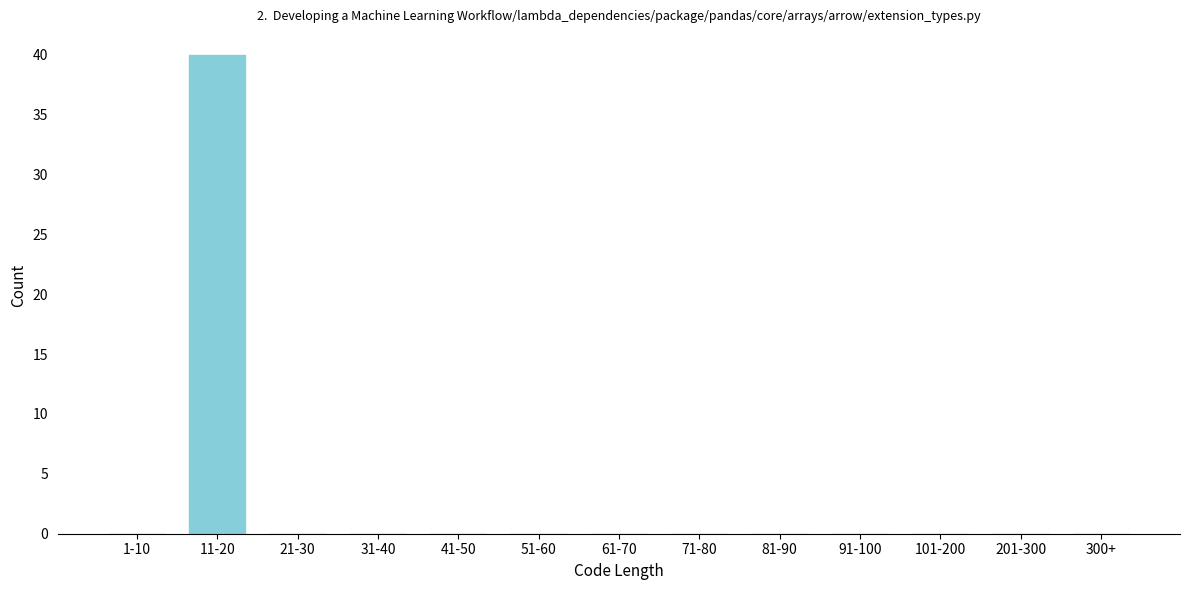

Reading left to right, extract all data points from this chart.

1-10=0	11-20=40	21-30=0	31-40=0	41-50=0	51-60=0	61-70=0	71-80=0	81-90=0	91-100=0	101-200=0	201-300=0	300+=0